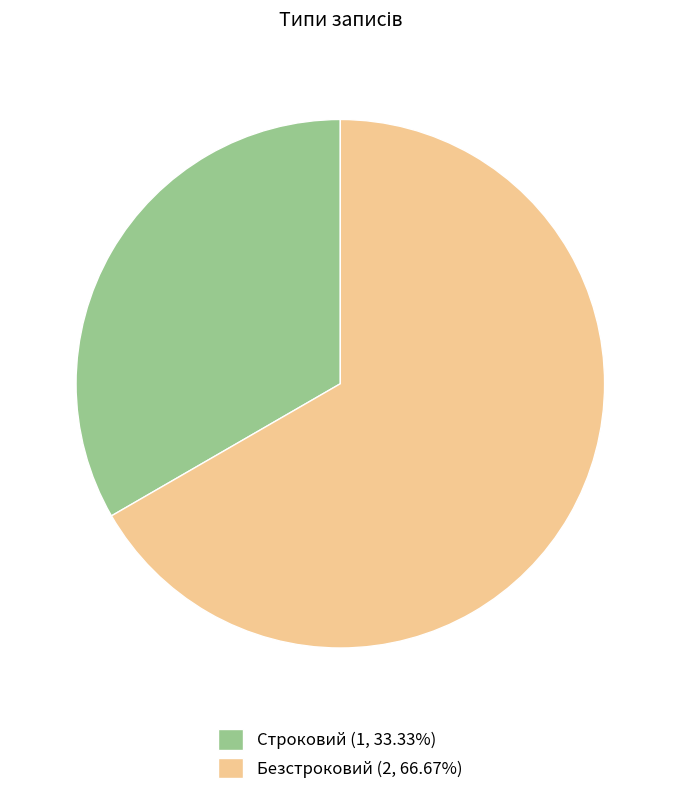

Rank the categories by value from lowest to highest.

Строковий, Безстроковий